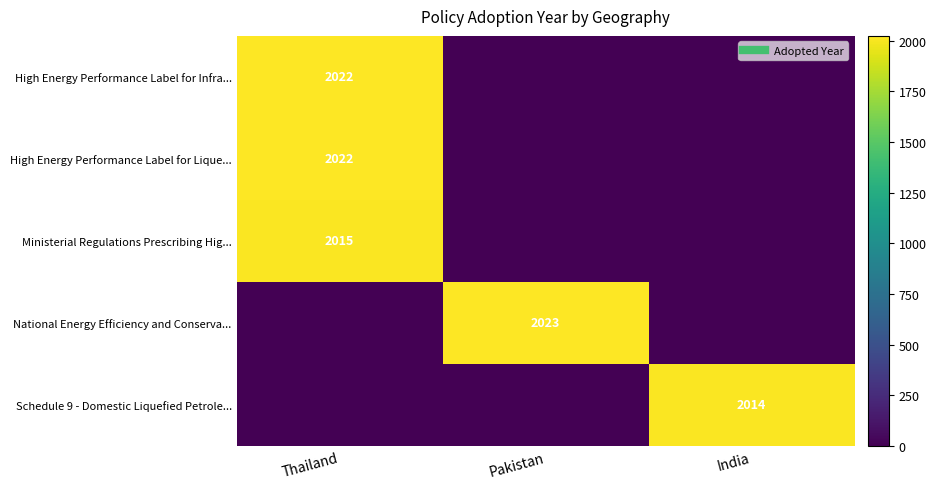

What is the total value across all series at Thailand?

6059